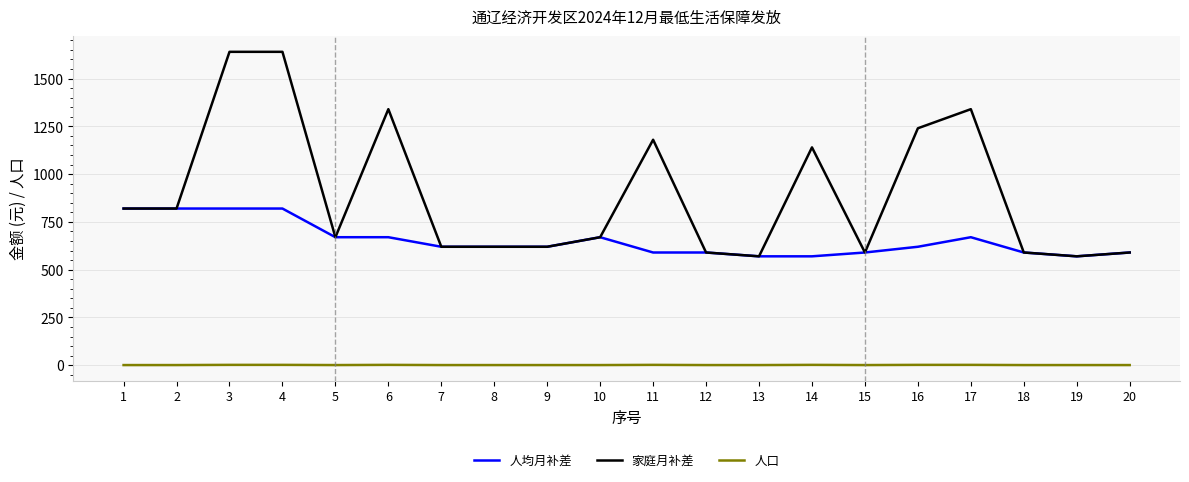

True or false: 家庭月补差 and 人口 intersect in this chart.

False